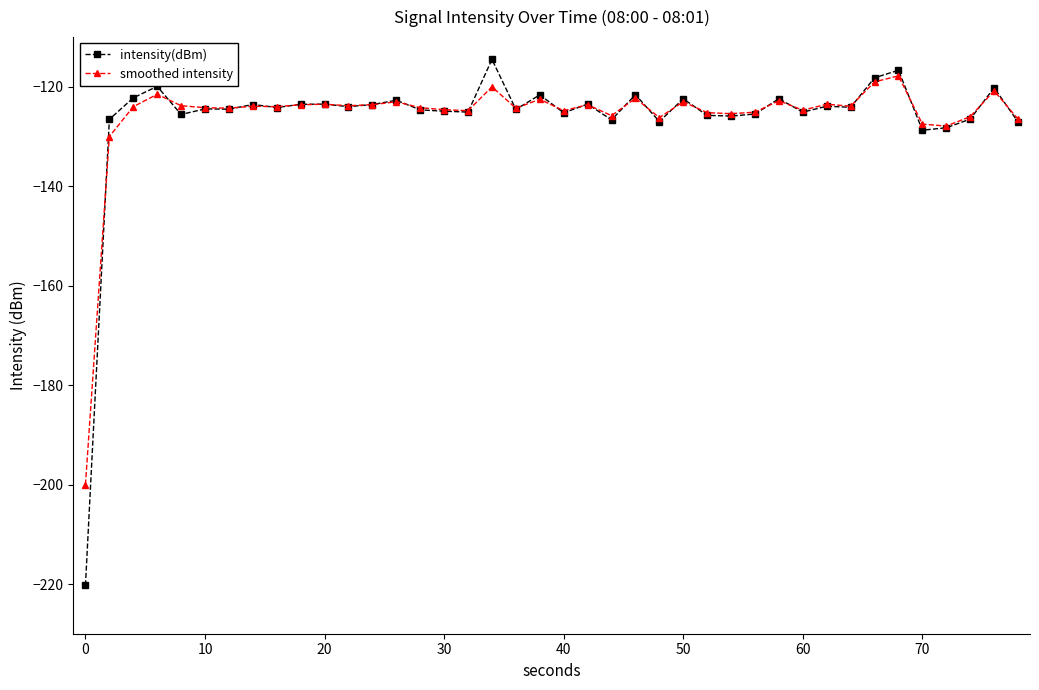

What is the minimum value for smoothed intensity?

-200.0